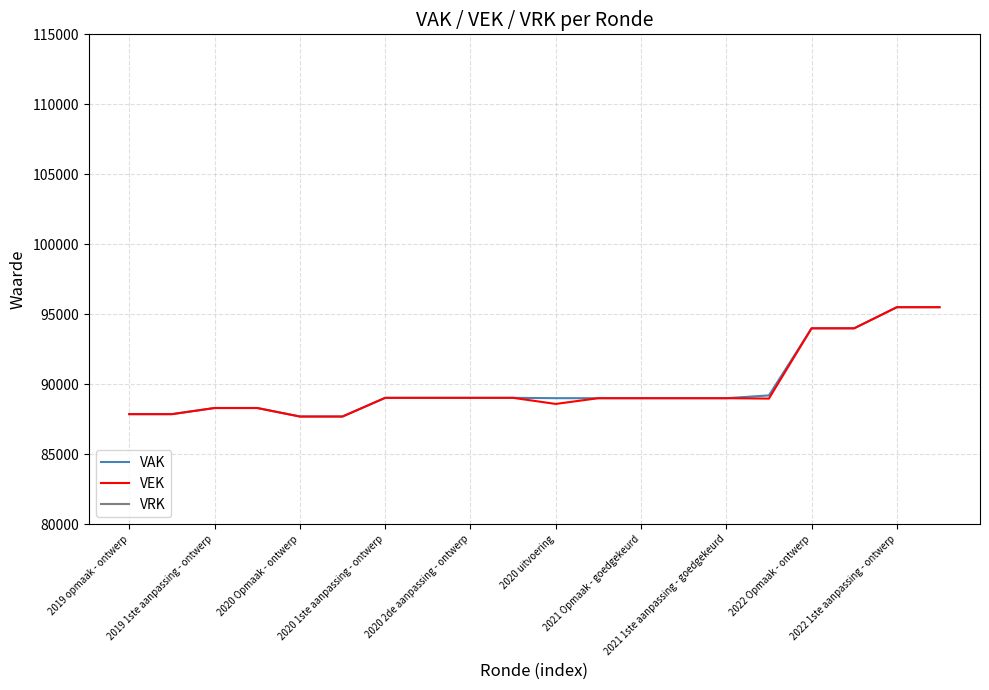

True or false: VRK has a value of 0 at 13.

True